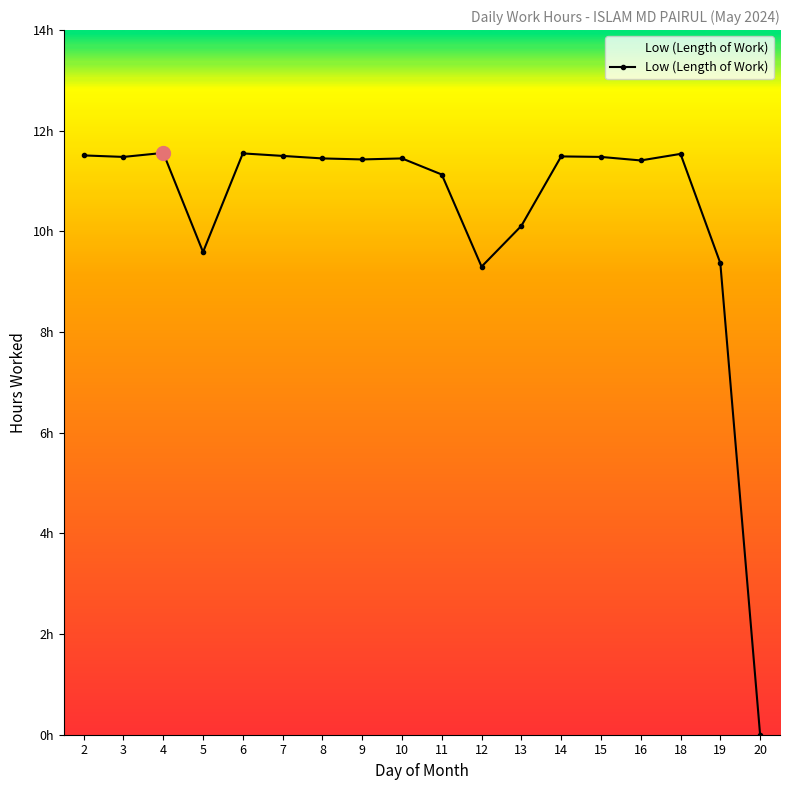

Which category has the lowest value across all series?

20